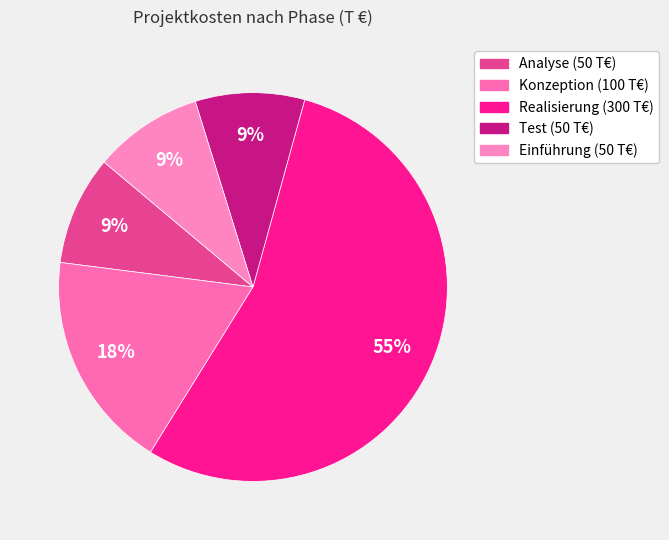

Rank the categories by value from lowest to highest.

Analyse, Test, Einführung, Konzeption, Realisierung